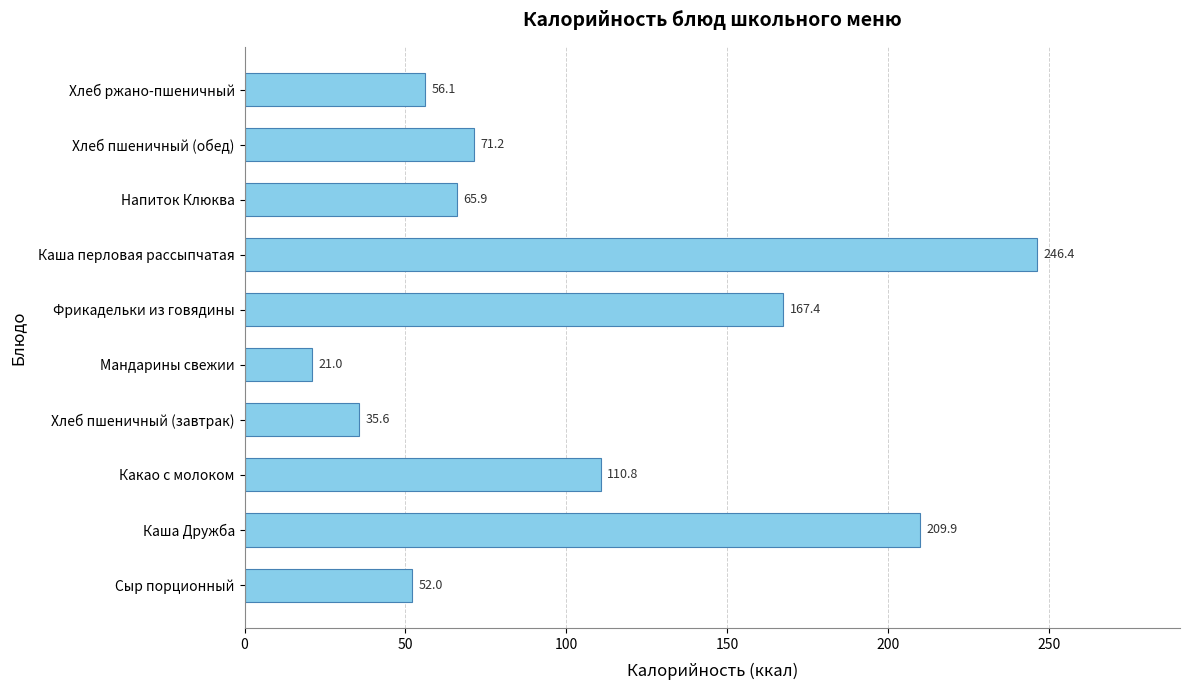

Approximately how many times larger is the value at Мандарины свежии compared to Хлеб пшеничный (обед)?

0.3